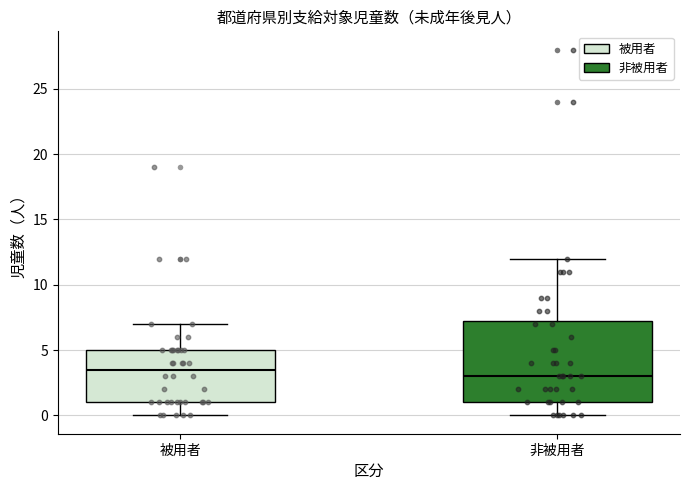

Reading left to right, transcribe this box plot: for each box, give where its median line is, the range the box spans, and where its two whiskers end, as read against the y-axis. The values are not printed on the chart, so give them approximately, as read against the axis.

被用者: median 3.5, box 1.0 to 5.0, whiskers 0.0 to 7.0
非被用者: median 3.0, box 1.0 to 7.5, whiskers 0.0 to 12.0